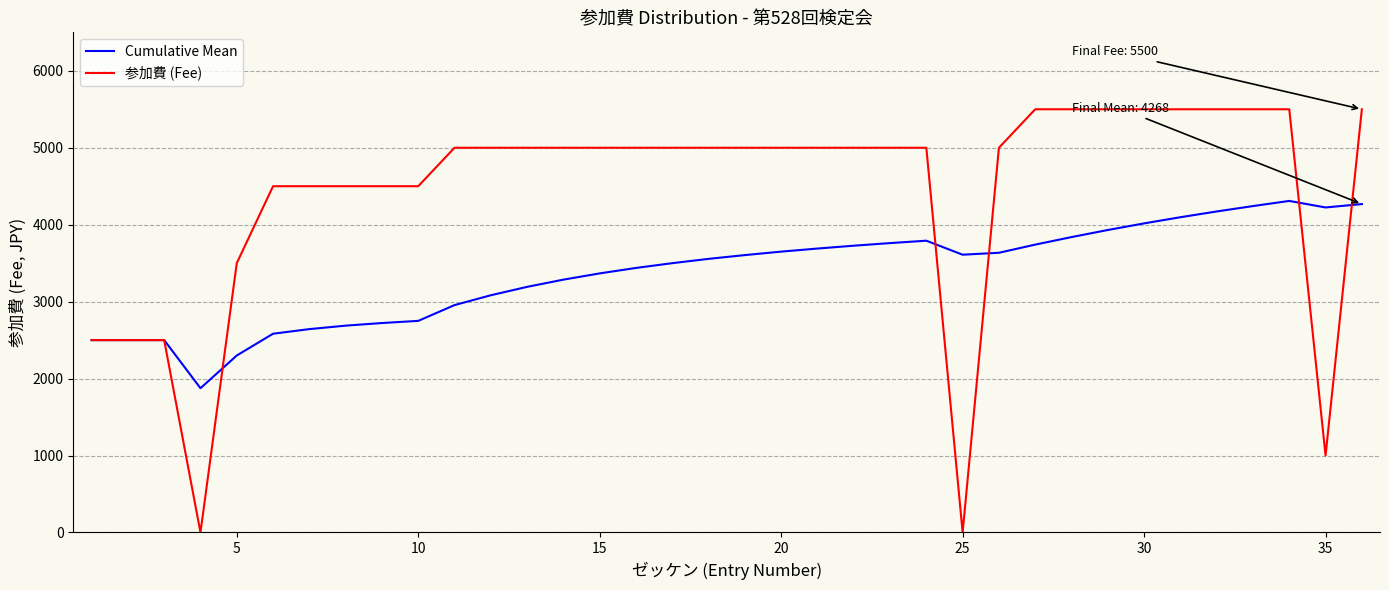

Rank the series by their maximum value, from lowest to highest.

Cumulative Mean, 参加費 (Fee)